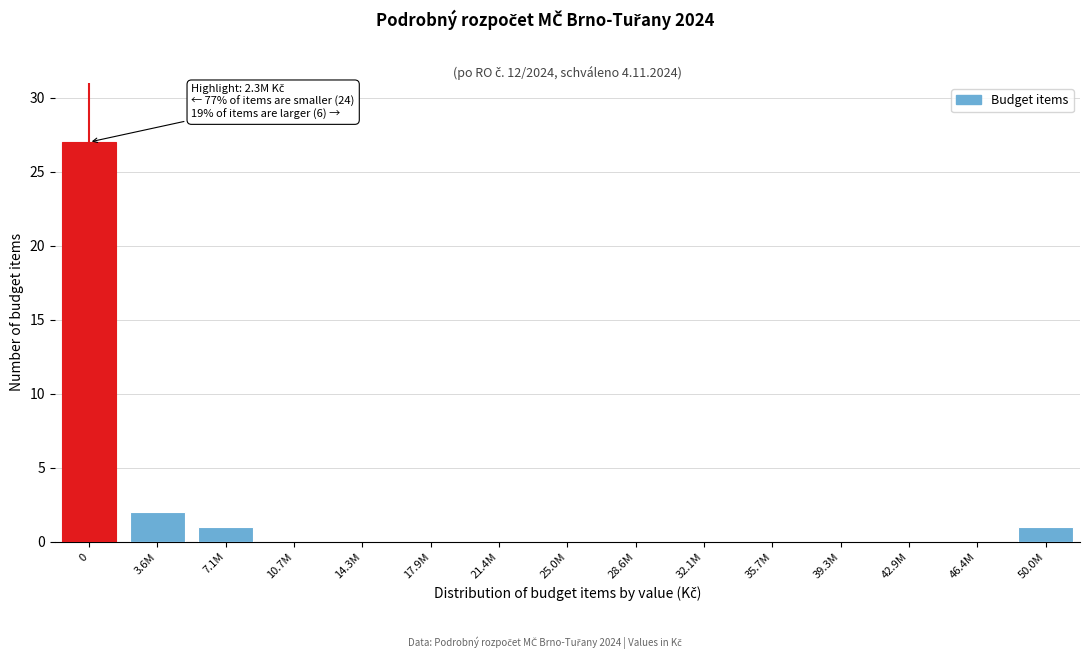

Reading right to left, extract all data points from this chart.

50.0M=1	46.4M=0	42.9M=0	39.3M=0	35.7M=0	32.1M=0	28.6M=0	25.0M=0	21.4M=0	17.9M=0	14.3M=0	10.7M=0	7.1M=1	3.6M=2	0=27